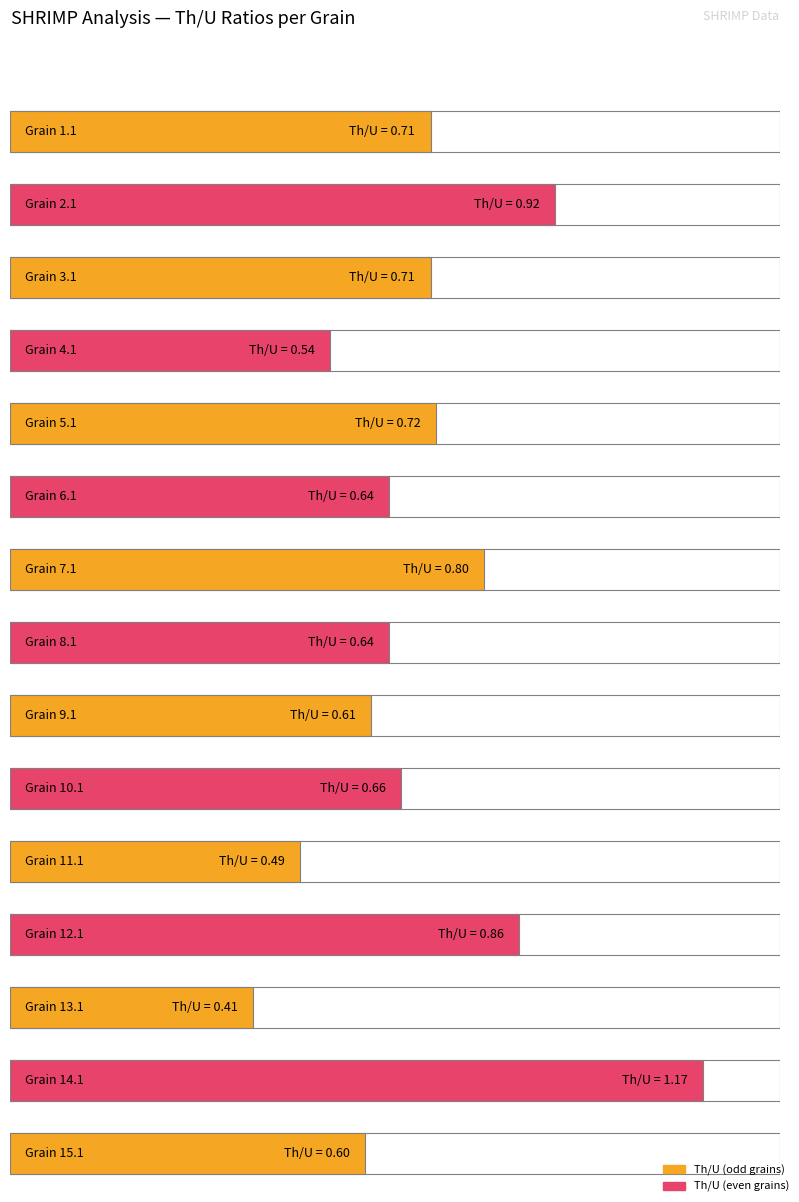

Reading left to right, transcribe all the data shown in this chart.

1.1=0.7	2.1=0.9	3.1=0.7	4.1=0.5	5.1=0.7	6.1=0.6	7.1=0.8	8.1=0.6	9.1=0.6	10.1=0.7	11.1=0.5	12.1=0.9	13.1=0.4	14.1=1.2	15.1=0.6